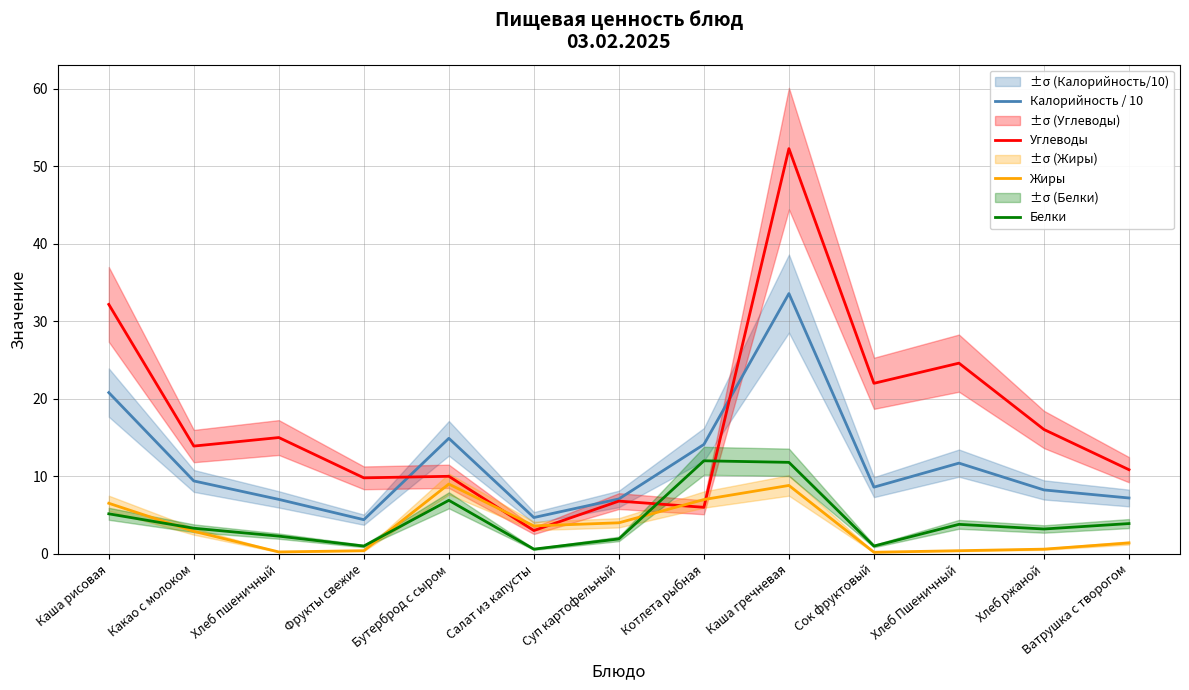

At how many categories does at least one series exceed 19?

4